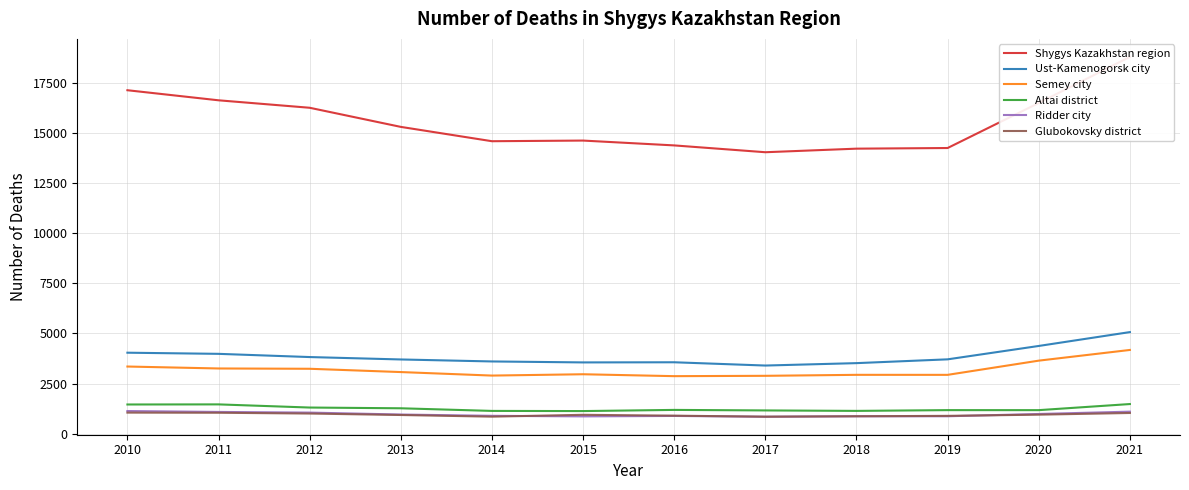

What is the value of the Altai district point at the 8th from the left?

1163